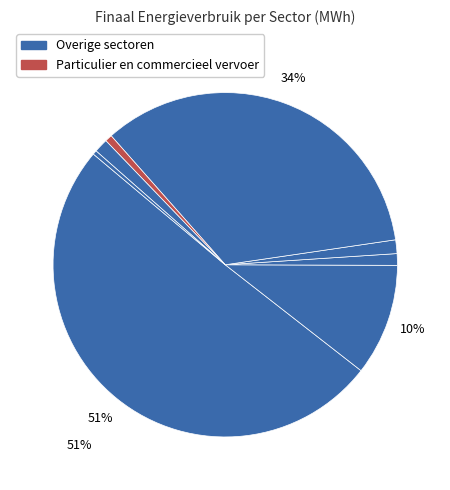

How many segments does this pie chart have?

8